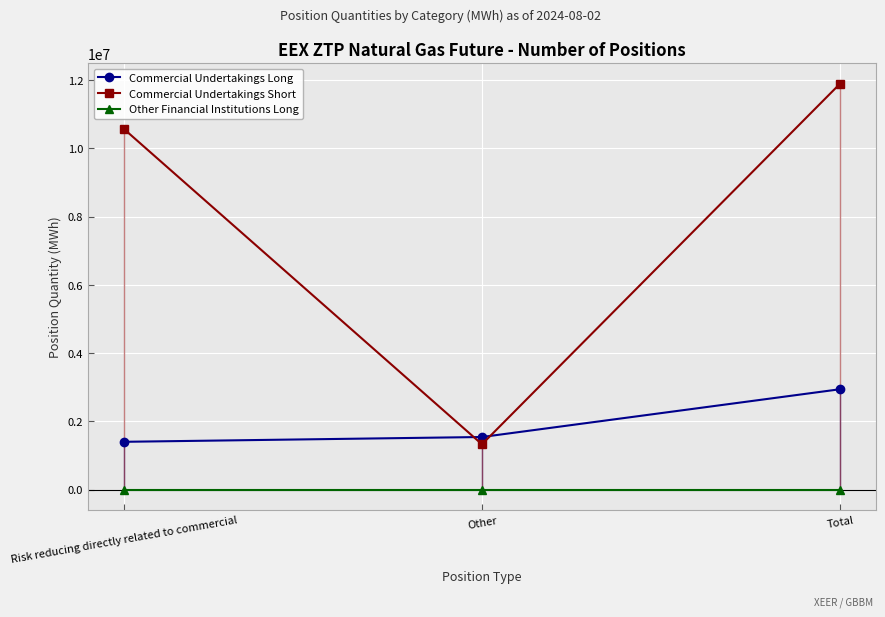

How many data points in Commercial Undertakings Short are above 10568102?

1